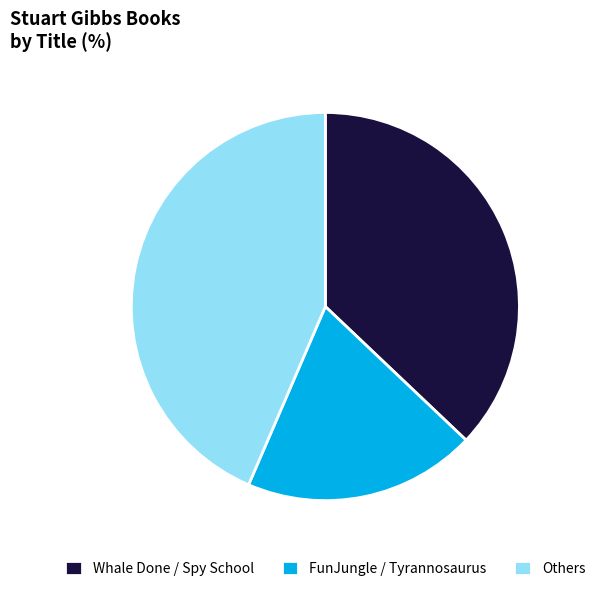

Rank the categories by value from lowest to highest.

FunJungle / Tyrannosaurus, Whale Done / Spy School, Others